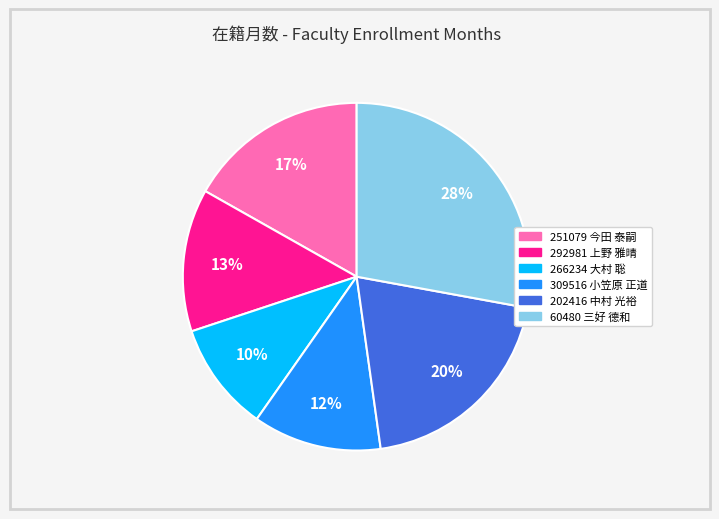

Which category has the smallest portion of the pie?

266234 大村 聡